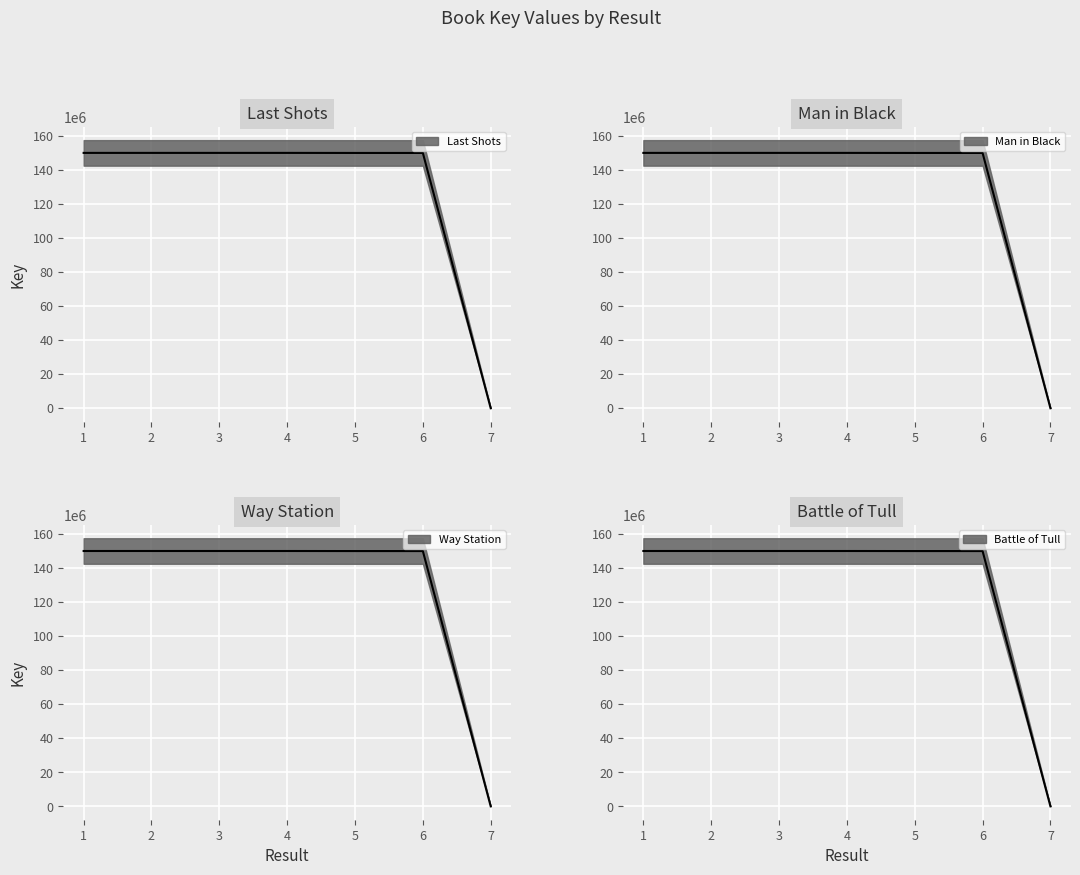

What is the approximate value at 5?

149866865